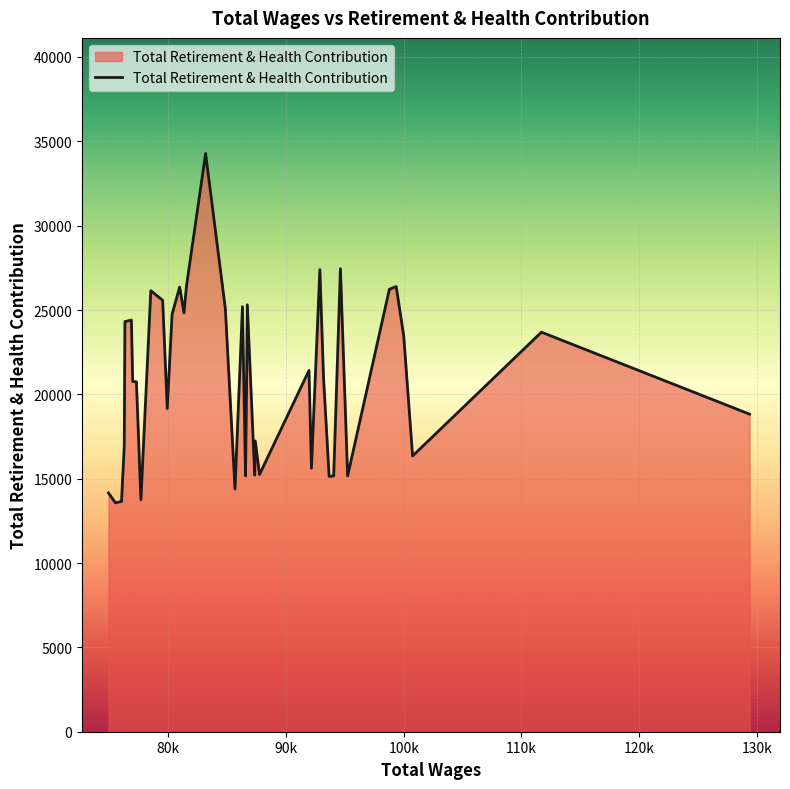

What is the difference between the maximum and minimum values?

20708